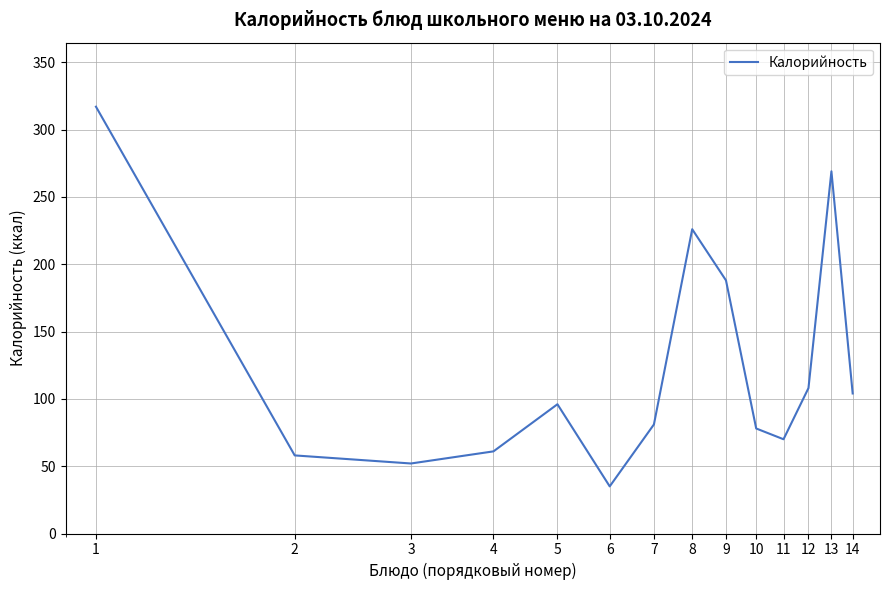

What is the greatest value displayed?

317